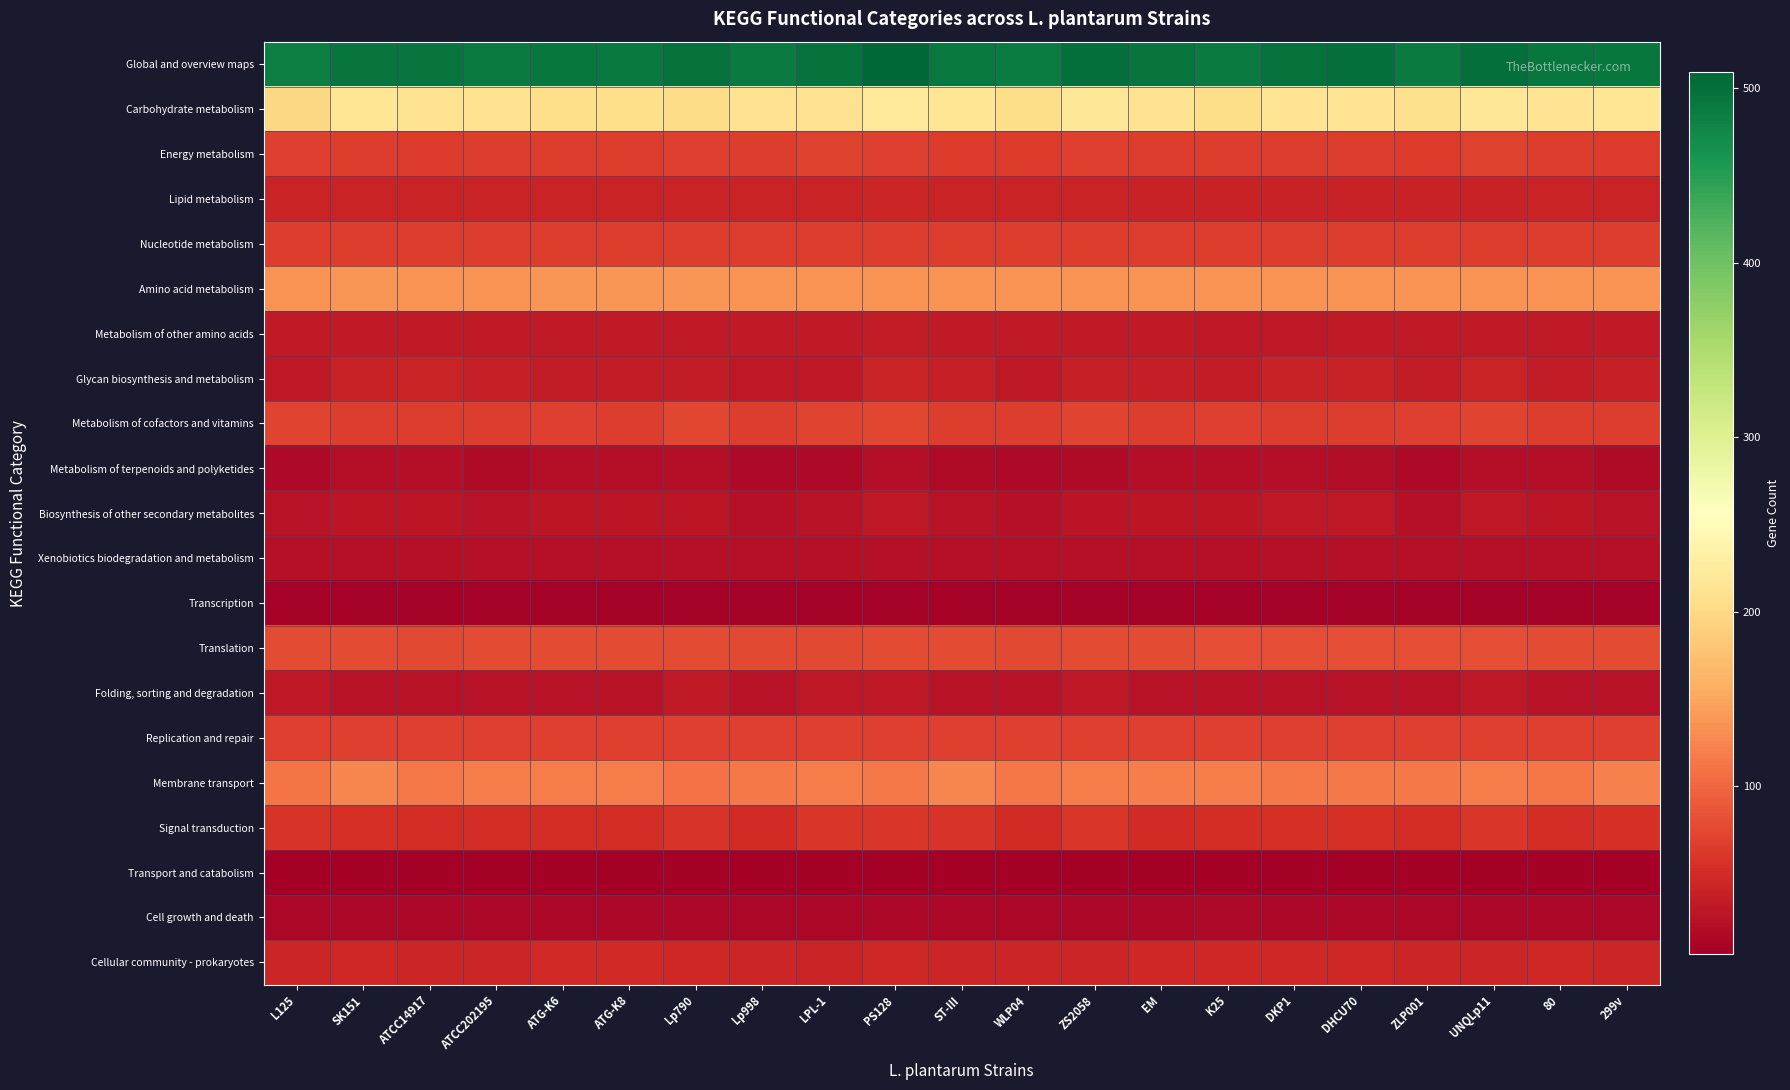

Reading left to right, extract all data points from this chart.

Global and overview maps: L125=485	SK151=494	ATCC14917=494	ATCC202195=489	ATG-K6=492	ATG-K8=491	Lp790=498	Lp998=489	LPL-1=497	PS128=509	ST-III=490	WLP04=487	ZS2058=501	EM=494	K25=489	DKP1=498	DHCU70=500	ZLP001=488	UNQLp11=500	80=492	299v=492
Carbohydrate metabolism: L125=199	SK151=217	ATCC14917=213	ATCC202195=211	ATG-K6=206	ATG-K8=206	Lp790=203	Lp998=211	LPL-1=211	PS128=220	ST-III=217	WLP04=205	ZS2058=218	EM=212	K25=204	DKP1=215	DHCU70=215	ZLP001=208	UNQLp11=218	80=215	299v=217
Energy metabolism: L125=68	SK151=67	ATCC14917=64	ATCC202195=67	ATG-K6=67	ATG-K8=67	Lp790=69	Lp998=67	LPL-1=71	PS128=68	ST-III=64	WLP04=64	ZS2058=68	EM=67	K25=67	DKP1=66	DHCU70=66	ZLP001=64	UNQLp11=71	80=66	299v=64
Lipid metabolism: L125=43	SK151=43	ATCC14917=43	ATCC202195=43	ATG-K6=43	ATG-K8=43	Lp790=43	Lp998=43	LPL-1=43	PS128=44	ST-III=43	WLP04=43	ZS2058=43	EM=41	K25=41	DKP1=41	DHCU70=41	ZLP001=41	UNQLp11=40	80=43	299v=43
Nucleotide metabolism: L125=66	SK151=66	ATCC14917=66	ATCC202195=66	ATG-K6=66	ATG-K8=66	Lp790=66	Lp998=66	LPL-1=66	PS128=66	ST-III=66	WLP04=66	ZS2058=66	EM=66	K25=66	DKP1=66	DHCU70=66	ZLP001=66	UNQLp11=66	80=66	299v=66
Amino acid metabolism: L125=135	SK151=137	ATCC14917=136	ATCC202195=136	ATG-K6=137	ATG-K8=137	Lp790=137	Lp998=136	LPL-1=136	PS128=136	ST-III=135	WLP04=136	ZS2058=136	EM=136	K25=136	DKP1=136	DHCU70=136	ZLP001=135	UNQLp11=135	80=136	299v=136
Metabolism of other amino acids: L125=33	SK151=33	ATCC14917=32	ATCC202195=32	ATG-K6=33	ATG-K8=33	Lp790=32	Lp998=32	LPL-1=32	PS128=34	ST-III=33	WLP04=32	ZS2058=33	EM=33	K25=31	DKP1=30	DHCU70=32	ZLP001=33	UNQLp11=33	80=33	299v=33
Glycan biosynthesis and metabolism: L125=31	SK151=41	ATCC14917=42	ATCC202195=38	ATG-K6=35	ATG-K8=35	Lp790=35	Lp998=31	LPL-1=31	PS128=42	ST-III=39	WLP04=30	ZS2058=39	EM=36	K25=34	DKP1=41	DHCU70=41	ZLP001=35	UNQLp11=43	80=35	299v=39
Metabolism of cofactors and vitamins: L125=73	SK151=67	ATCC14917=67	ATCC202195=67	ATG-K6=68	ATG-K8=67	Lp790=74	Lp998=67	LPL-1=73	PS128=74	ST-III=67	WLP04=67	ZS2058=73	EM=67	K25=68	DKP1=67	DHCU70=67	ZLP001=68	UNQLp11=73	80=67	299v=67
Metabolism of terpenoids and polyketides: L125=15	SK151=20	ATCC14917=20	ATCC202195=17	ATG-K6=20	ATG-K8=20	Lp790=20	Lp998=15	LPL-1=15	PS128=20	ST-III=17	WLP04=15	ZS2058=17	EM=20	K25=20	DKP1=20	DHCU70=19	ZLP001=15	UNQLp11=20	80=20	299v=17
Biosynthesis of other secondary metabolites: L125=25	SK151=29	ATCC14917=29	ATCC202195=25	ATG-K6=29	ATG-K8=29	Lp790=29	Lp998=23	LPL-1=24	PS128=30	ST-III=25	WLP04=23	ZS2058=26	EM=28	K25=29	DKP1=30	DHCU70=30	ZLP001=23	UNQLp11=30	80=29	299v=25
Xenobiotics biodegradation and metabolism: L125=22	SK151=22	ATCC14917=22	ATCC202195=22	ATG-K6=22	ATG-K8=22	Lp790=22	Lp998=22	LPL-1=22	PS128=22	ST-III=22	WLP04=22	ZS2058=22	EM=22	K25=22	DKP1=22	DHCU70=22	ZLP001=22	UNQLp11=22	80=22	299v=22
Transcription: L125=6	SK151=6	ATCC14917=6	ATCC202195=6	ATG-K6=6	ATG-K8=6	Lp790=6	Lp998=6	LPL-1=6	PS128=6	ST-III=6	WLP04=6	ZS2058=6	EM=6	K25=6	DKP1=6	DHCU70=6	ZLP001=6	UNQLp11=6	80=6	299v=6
Translation: L125=77	SK151=77	ATCC14917=76	ATCC202195=77	ATG-K6=78	ATG-K8=77	Lp790=77	Lp998=76	LPL-1=76	PS128=77	ST-III=77	WLP04=76	ZS2058=77	EM=77	K25=79	DKP1=79	DHCU70=79	ZLP001=79	UNQLp11=80	80=77	299v=77
Folding, sorting and degradation: L125=31	SK151=25	ATCC14917=25	ATCC202195=25	ATG-K6=25	ATG-K8=25	Lp790=32	Lp998=25	LPL-1=31	PS128=31	ST-III=25	WLP04=25	ZS2058=31	EM=25	K25=25	DKP1=25	DHCU70=25	ZLP001=25	UNQLp11=31	80=25	299v=25
Replication and repair: L125=68	SK151=68	ATCC14917=68	ATCC202195=69	ATG-K6=68	ATG-K8=68	Lp790=68	Lp998=69	LPL-1=69	PS128=68	ST-III=68	WLP04=68	ZS2058=69	EM=68	K25=68	DKP1=68	DHCU70=68	ZLP001=68	UNQLp11=68	80=68	299v=69
Membrane transport: L125=112	SK151=125	ATCC14917=116	ATCC202195=120	ATG-K6=118	ATG-K8=118	Lp790=109	Lp998=116	LPL-1=117	PS128=115	ST-III=125	WLP04=113	ZS2058=118	EM=119	K25=119	DKP1=116	DHCU70=116	ZLP001=115	UNQLp11=117	80=113	299v=122
Signal transduction: L125=59	SK151=54	ATCC14917=53	ATCC202195=53	ATG-K6=52	ATG-K8=52	Lp790=58	Lp998=51	LPL-1=60	PS128=61	ST-III=59	WLP04=51	ZS2058=60	EM=51	K25=52	DKP1=54	DHCU70=54	ZLP001=53	UNQLp11=61	80=52	299v=54
Transport and catabolism: L125=4	SK151=5	ATCC14917=5	ATCC202195=5	ATG-K6=4	ATG-K8=4	Lp790=4	Lp998=4	LPL-1=4	PS128=5	ST-III=5	WLP04=4	ZS2058=5	EM=4	K25=4	DKP1=5	DHCU70=5	ZLP001=5	UNQLp11=5	80=4	299v=5
Cell growth and death: L125=13	SK151=13	ATCC14917=13	ATCC202195=13	ATG-K6=13	ATG-K8=13	Lp790=13	Lp998=13	LPL-1=13	PS128=13	ST-III=13	WLP04=13	ZS2058=13	EM=13	K25=14	DKP1=13	DHCU70=13	ZLP001=13	UNQLp11=13	80=13	299v=13
Cellular community - prokaryotes: L125=44	SK151=47	ATCC14917=44	ATCC202195=44	ATG-K6=48	ATG-K8=48	Lp790=47	Lp998=44	LPL-1=43	PS128=46	ST-III=45	WLP04=44	ZS2058=45	EM=46	K25=46	DKP1=47	DHCU70=47	ZLP001=44	UNQLp11=45	80=46	299v=44